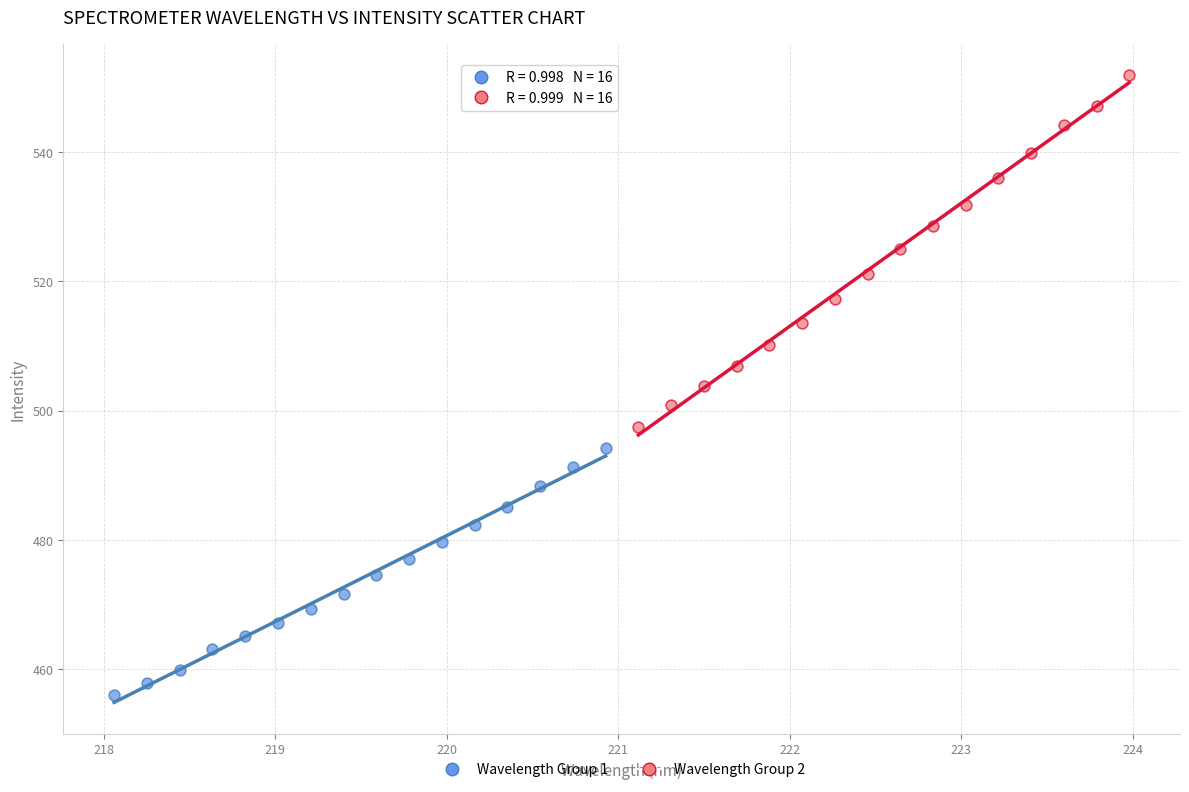

Which series contains the lowest Y value?

Wavelength Group 1